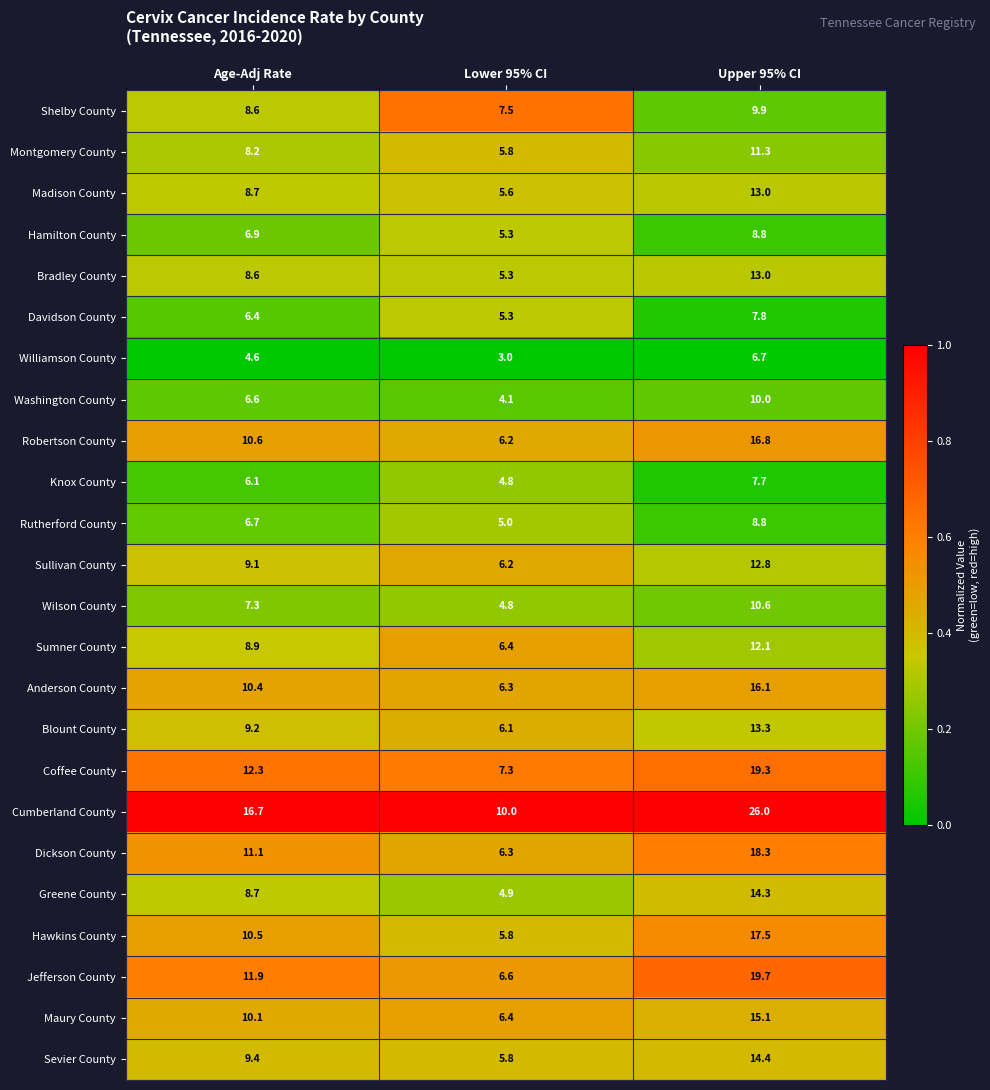

What is the sum of all Knox County values?

18.6